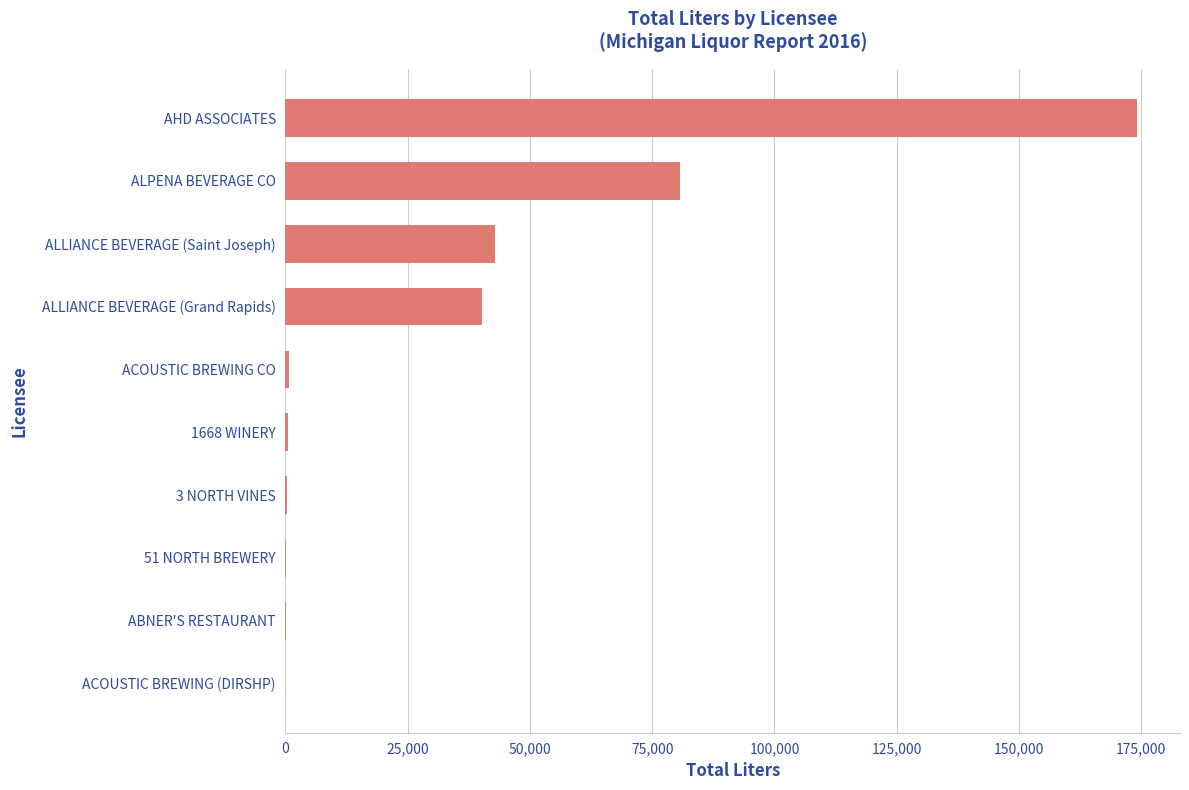

True or false: the data shows 248511.8 at AHD ASSOCIATES.

False